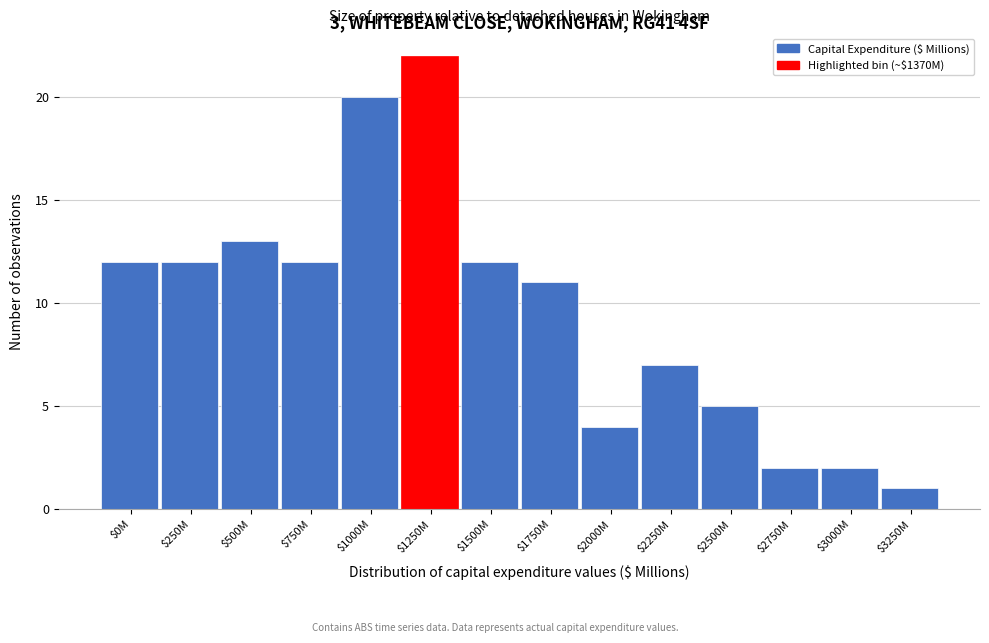

Reading right to left, what are all the values shown in this chart?

1	2	2	5	7	4	11	12	22	20	12	13	12	12